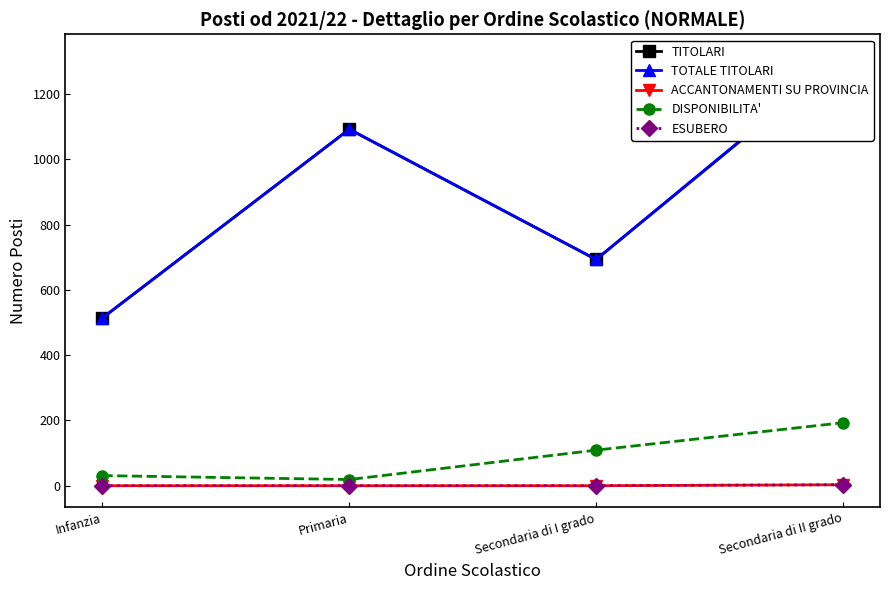

At which label is DISPONIBILITA' closest to 106?

Secondaria di I grado